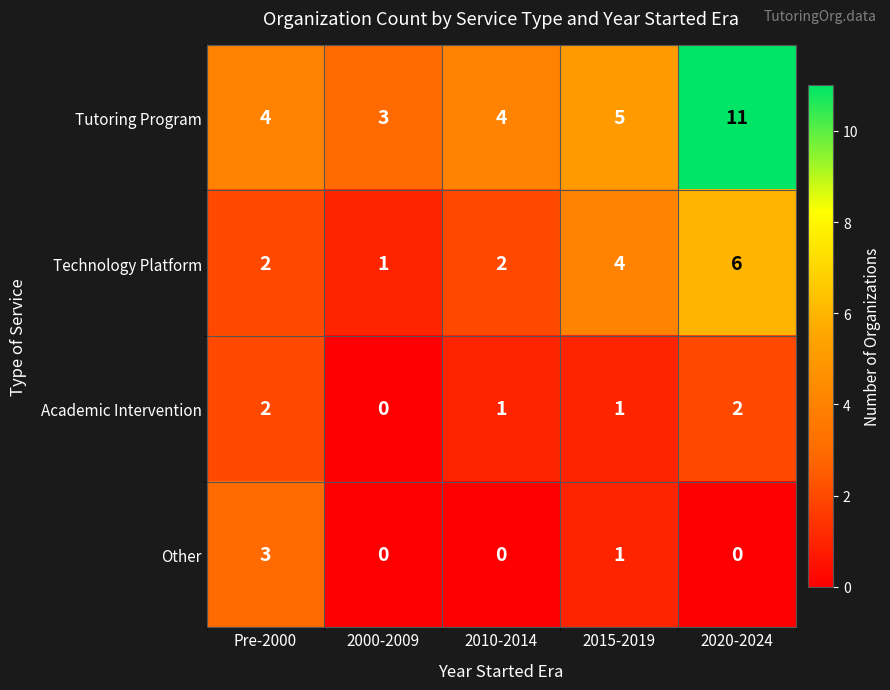

What is the total value across all series at 2010-2014?

7